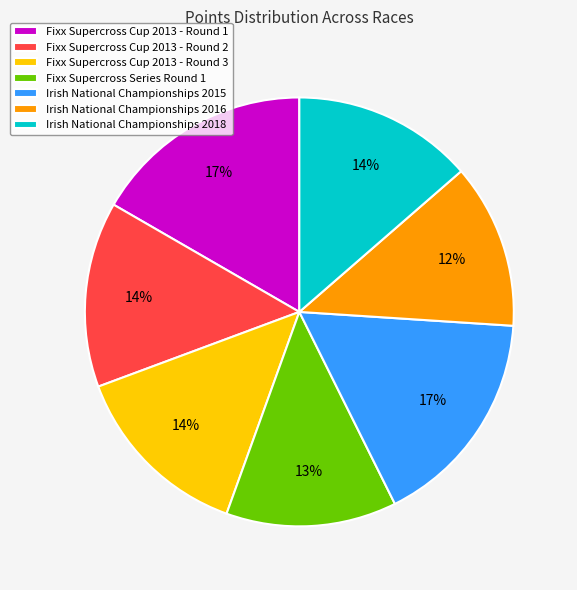

Approximately how many times larger is the value at Irish National Championships 2015 compared to Fixx Supercross Cup 2013 - Round 2?

1.2